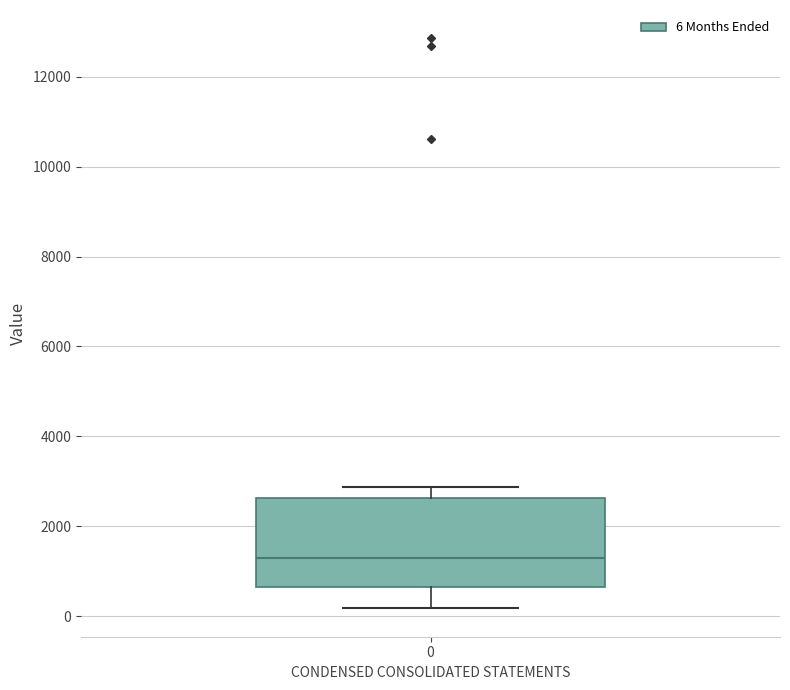

Transcribe this box plot: give where the median line is, the range the box spans, and where the two whiskers end, as read against the y-axis. The values are not printed on the chart, so give them approximately, as read against the axis.

median 1400, box 600 to 2600, whiskers 200 to 2800